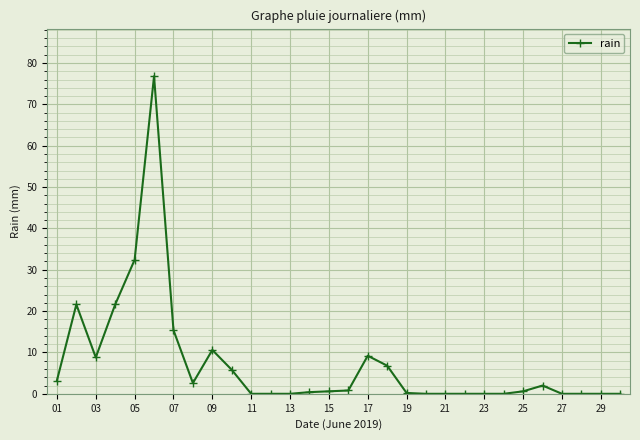

True or false: there are more than 1 points higher than both neighbors.

True